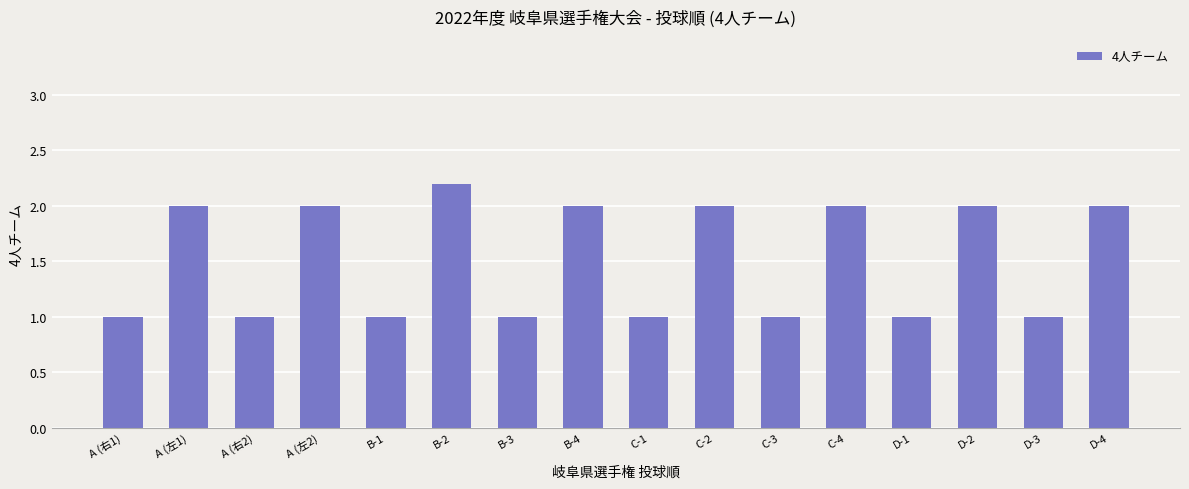

How many values are between 1 and 2?

15